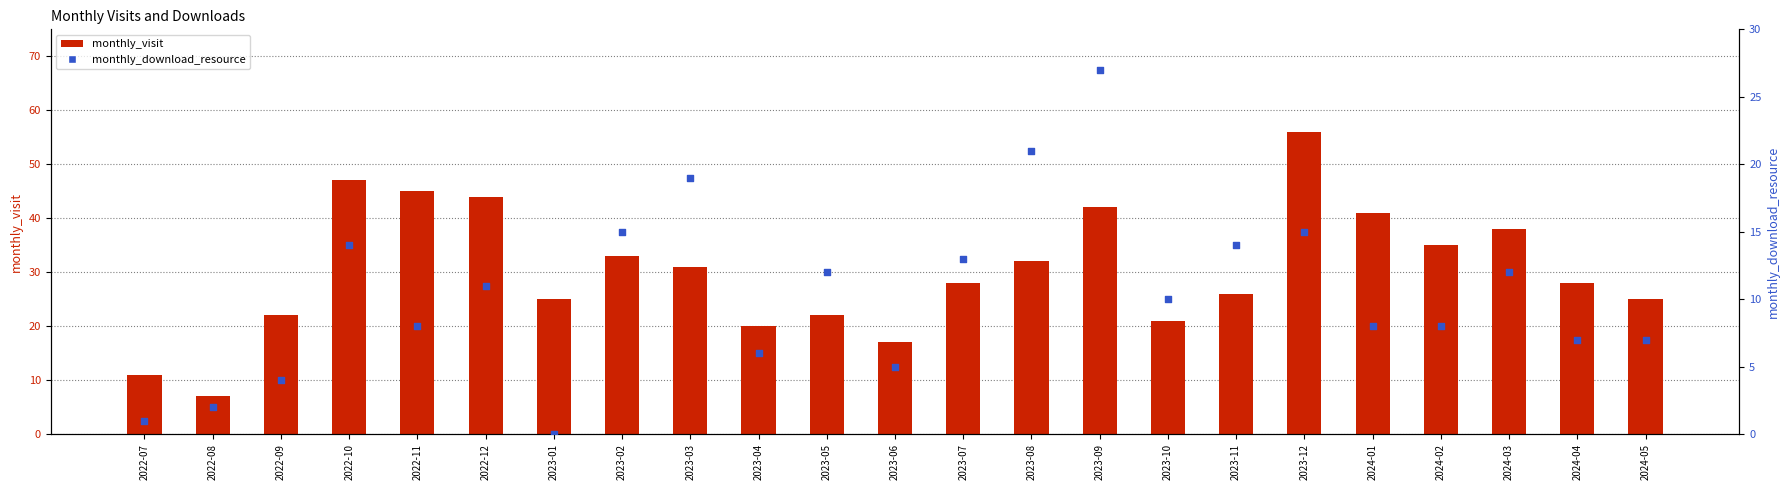

Which series contains the highest Y value?

monthly_visit